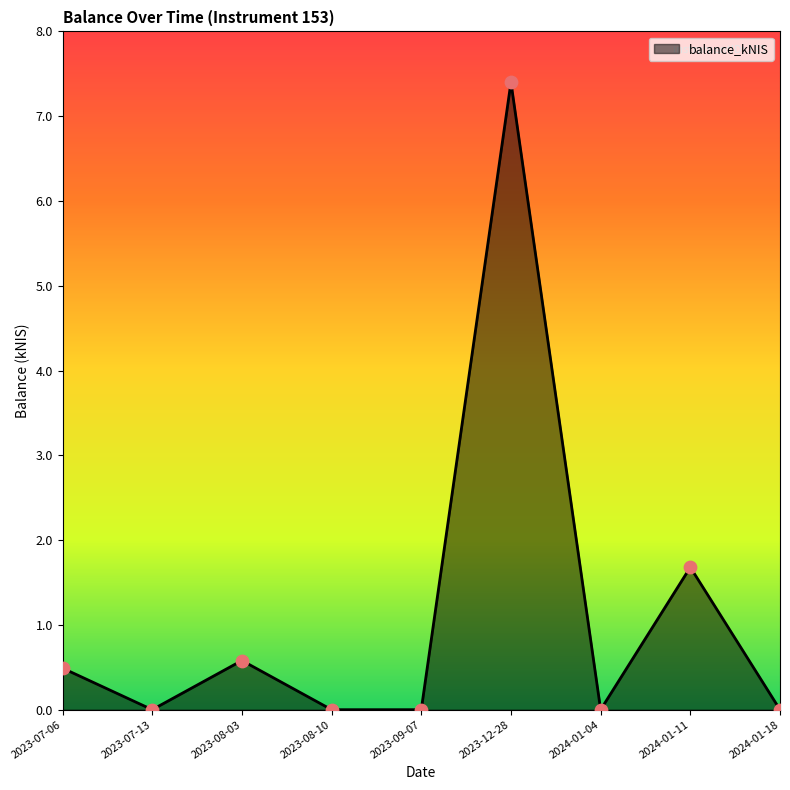

What is the change in value from 2023-08-03 to 2024-01-18?

-0.6